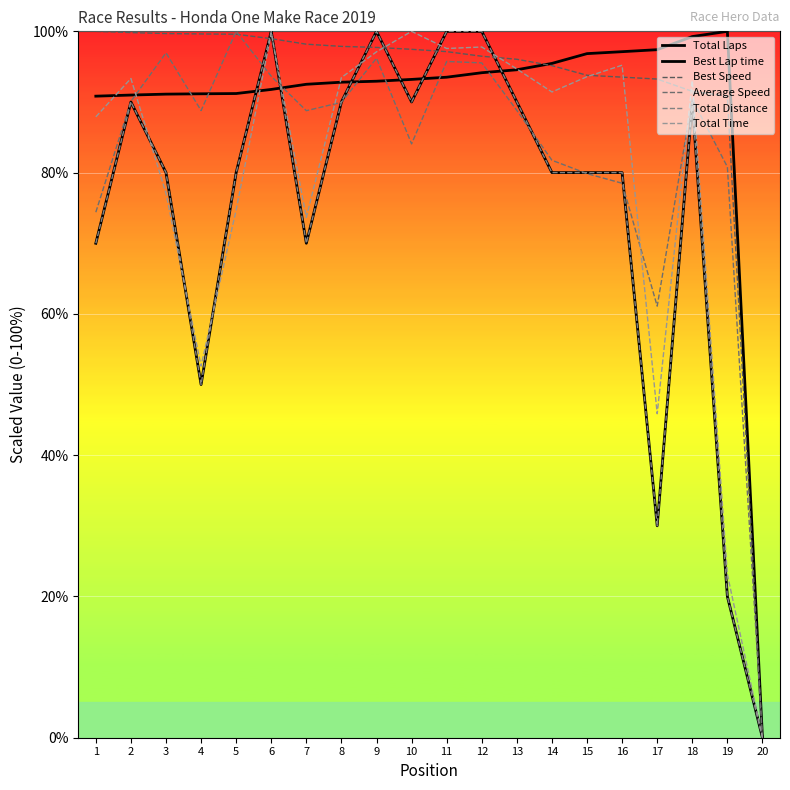

What is the value of the Best Speed point at the 9th from the left?

97.7